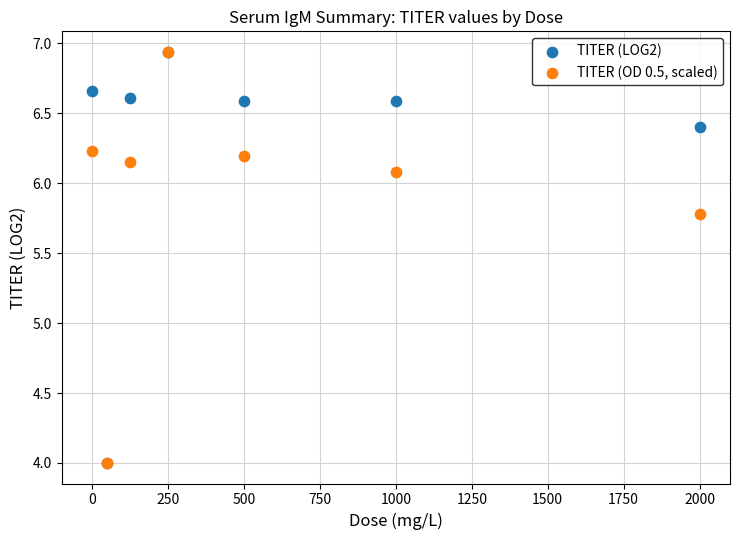

Across all series, what Y value is closest to 5?

5.8